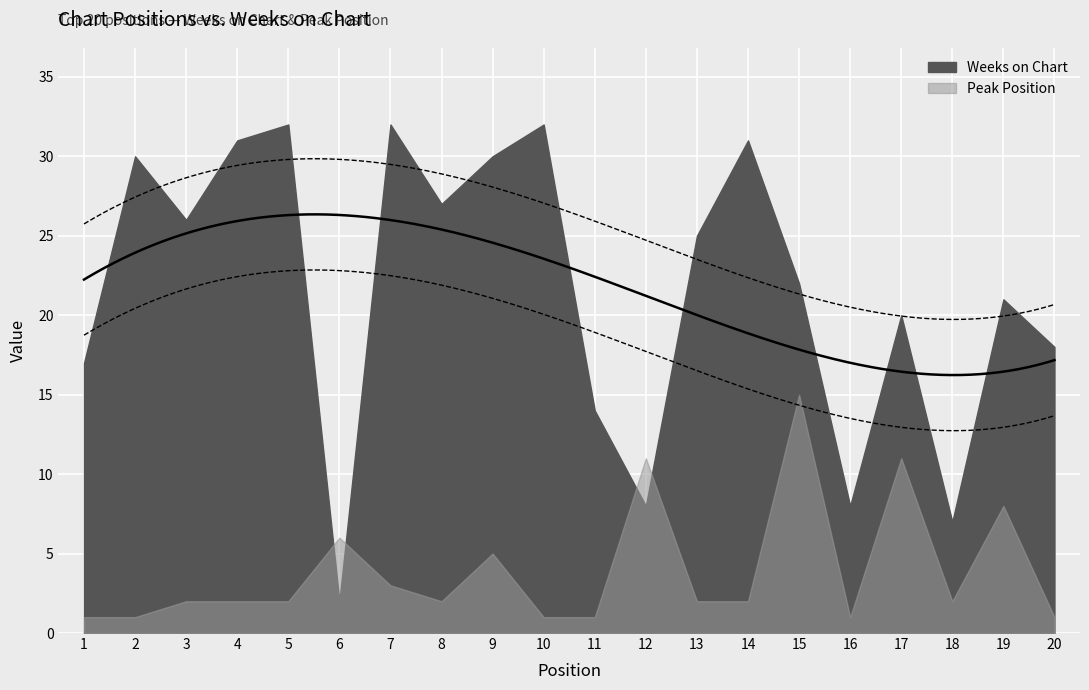

What is the approximate value of Peak Position at 12, to the nearest 5?

10